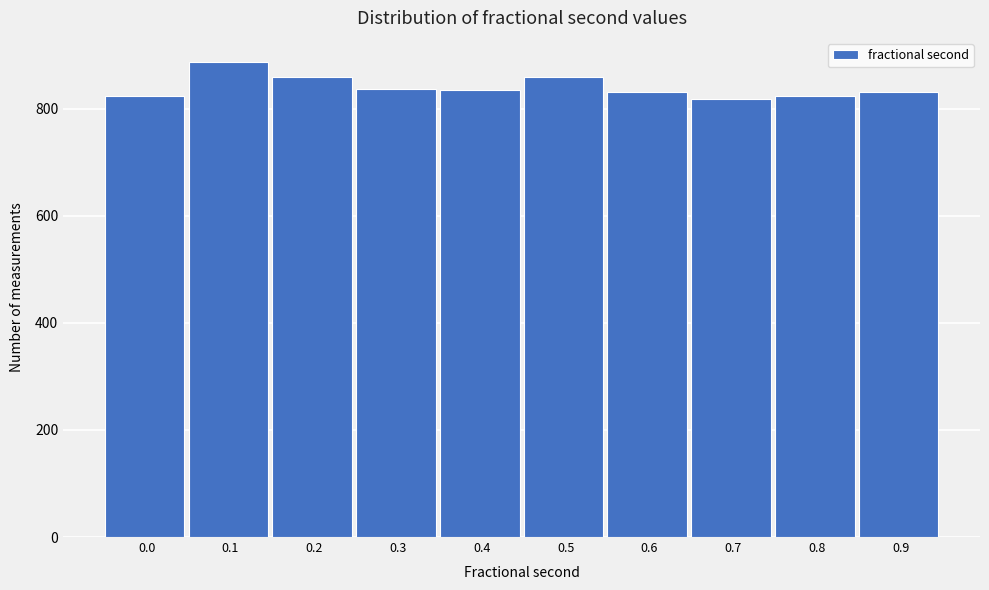

What is the difference between the maximum and minimum values?

70